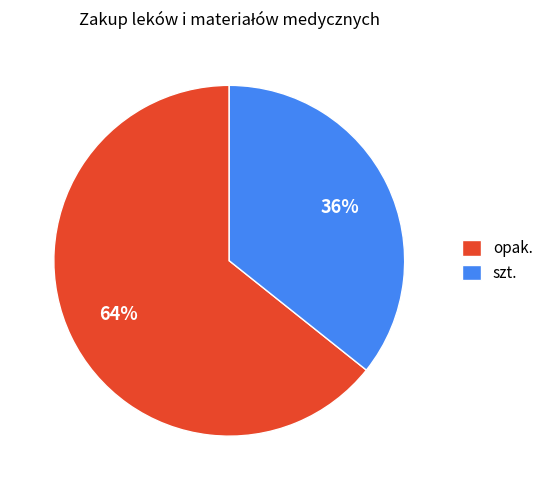

The szt. slice represents 36% of the pie. True or false?

True